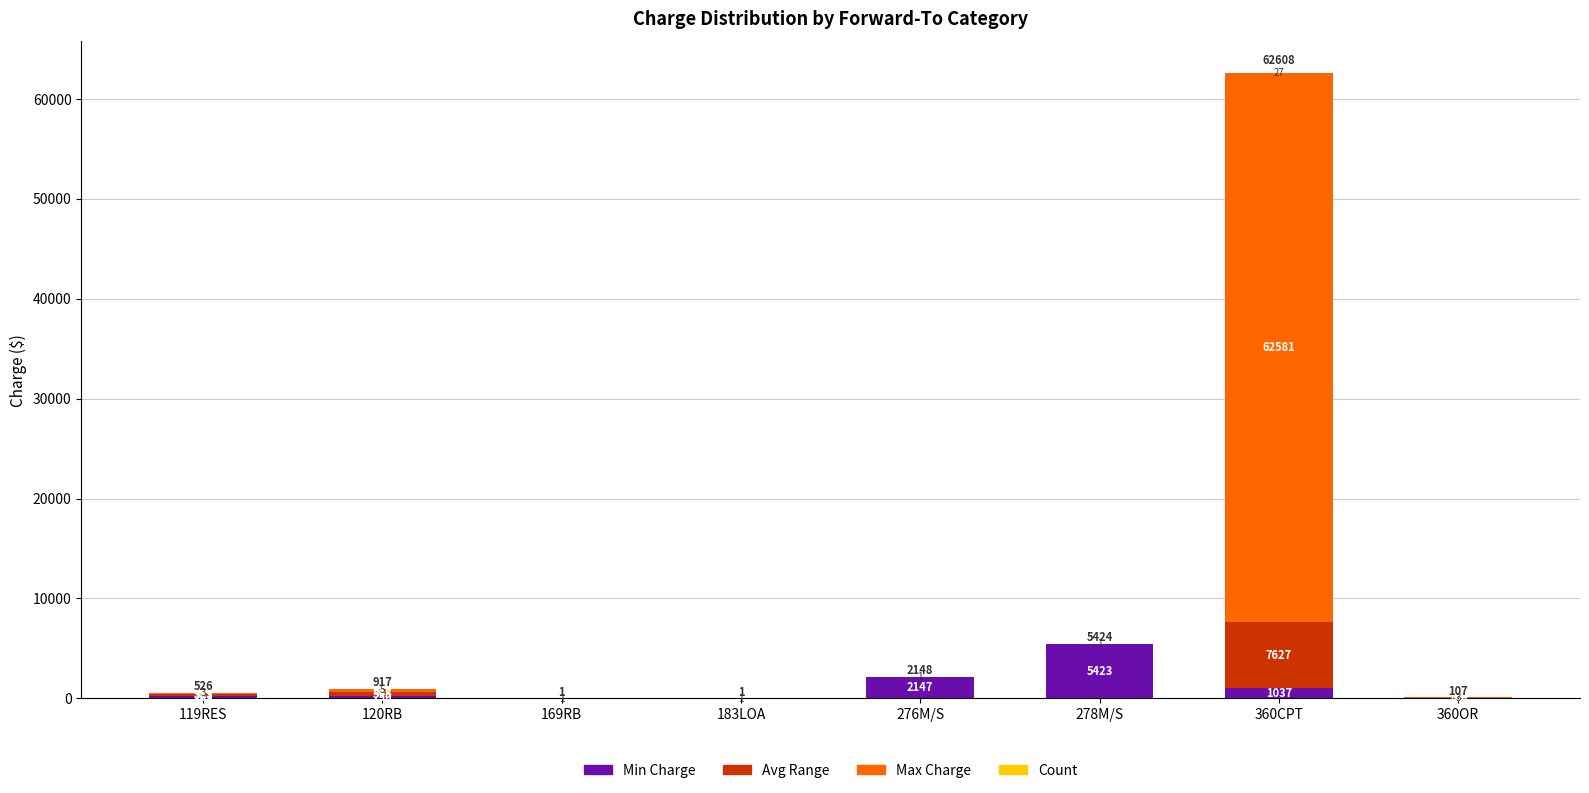

Where is Min Charge nearest to the value 2711?

276M/S